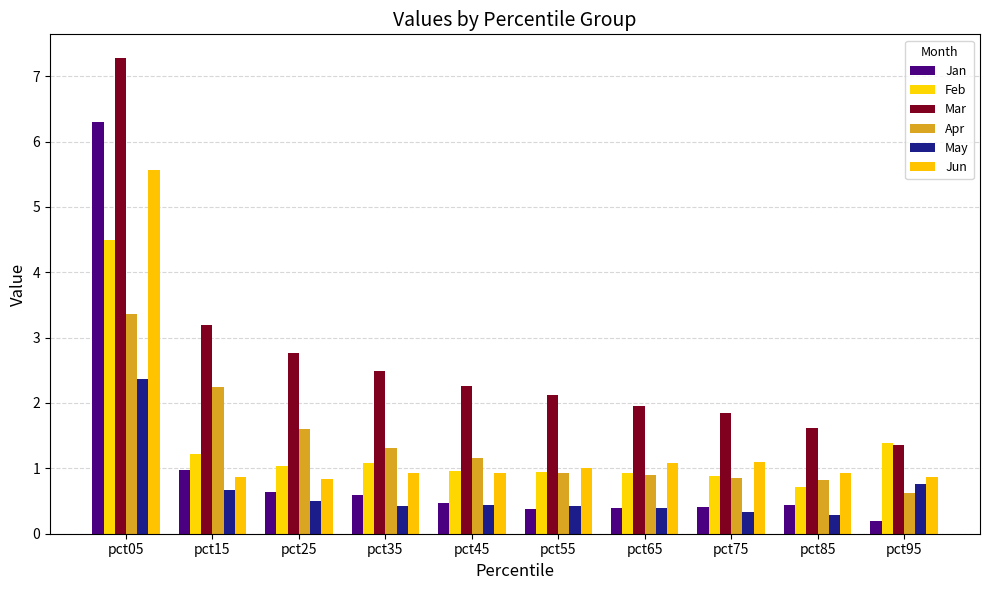

Which series has the largest range (max minus min)?

Jan